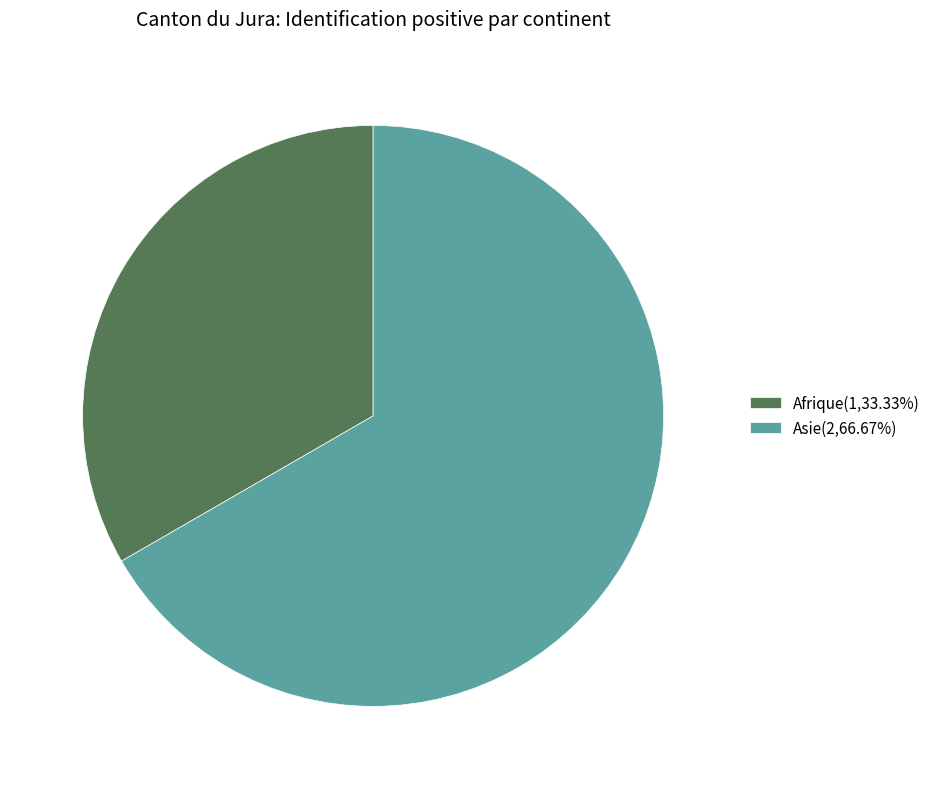

Is the sum of Afrique(1,33.33%) and Asie(2,66.67%) greater than half?

Yes